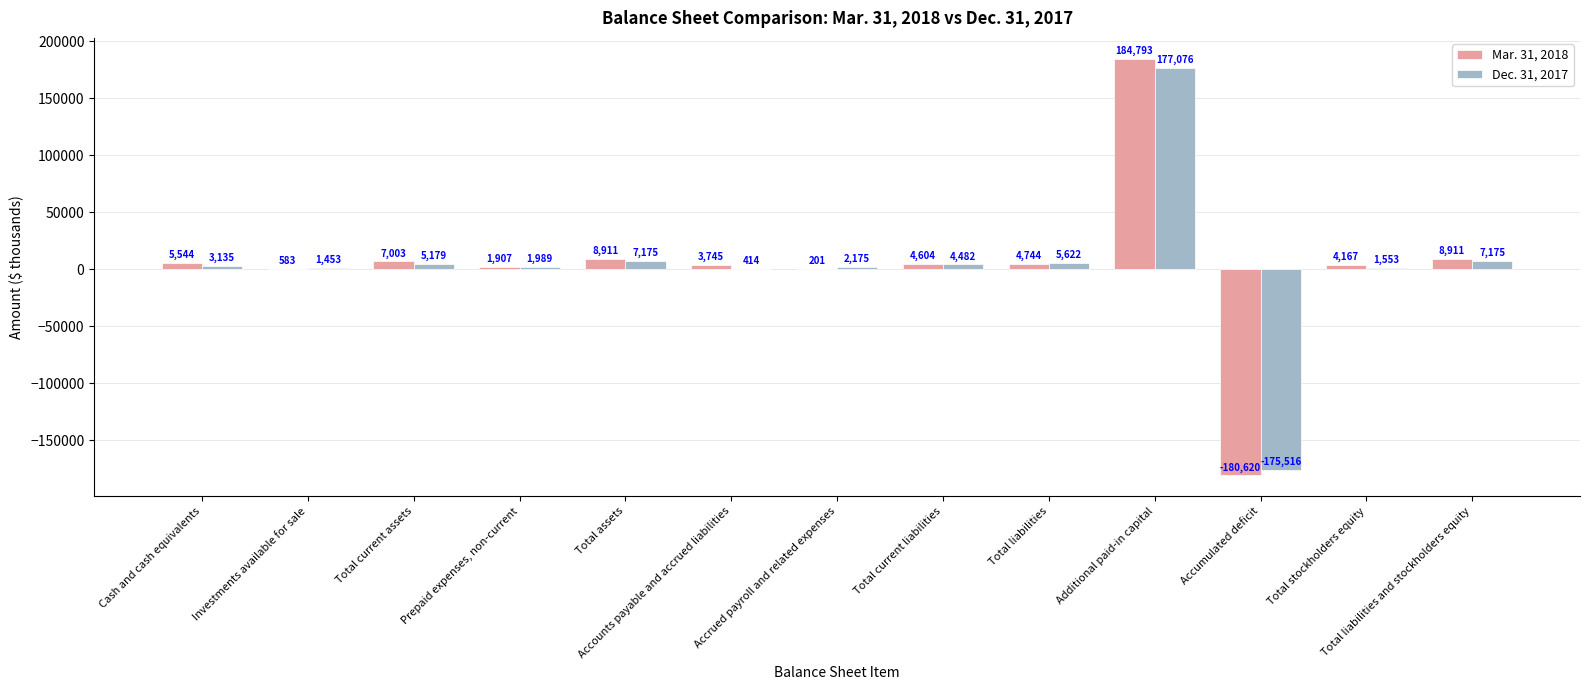

What is the total value across all series at Cash and cash equivalents?

8679